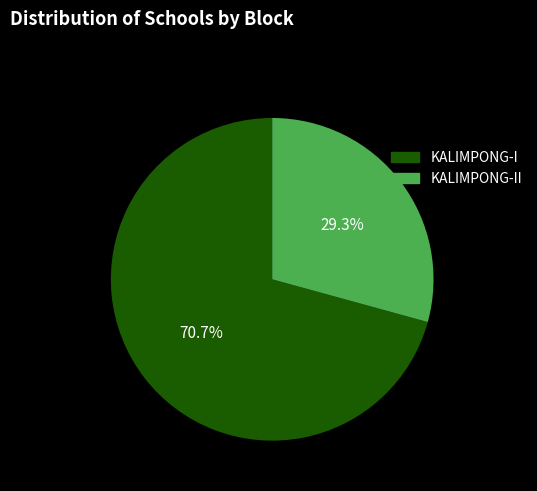

How many slices are in this pie chart?

2